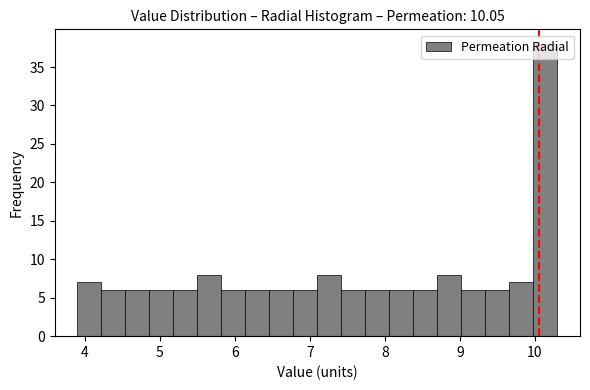

Around what value on the x-axis is the tallest bar? Give the approximate position of its centre, as read against the axis.

10.1